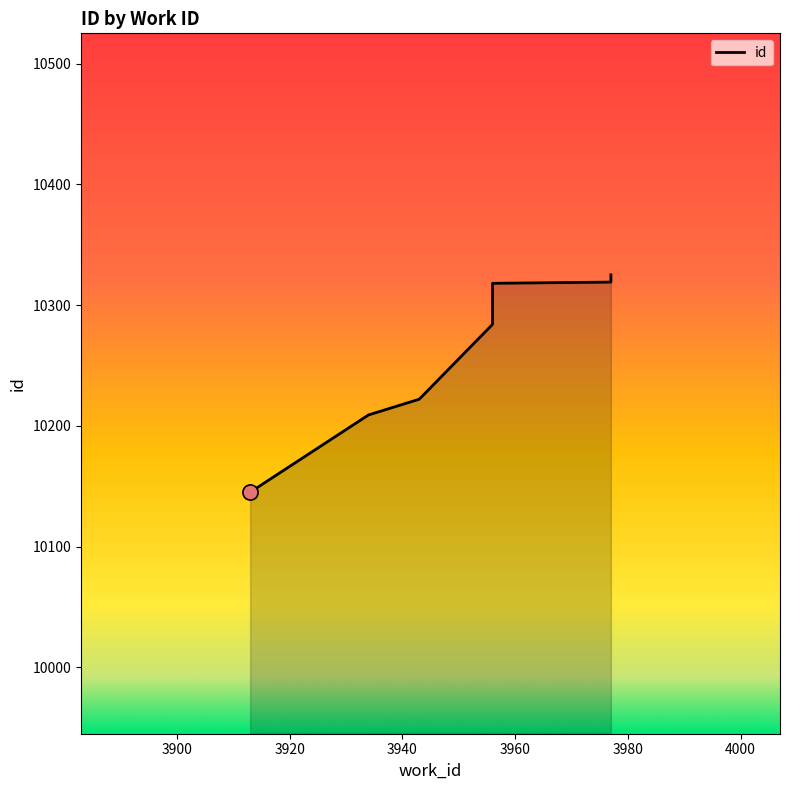

Which has a higher value, 3934 or 3956?

3956